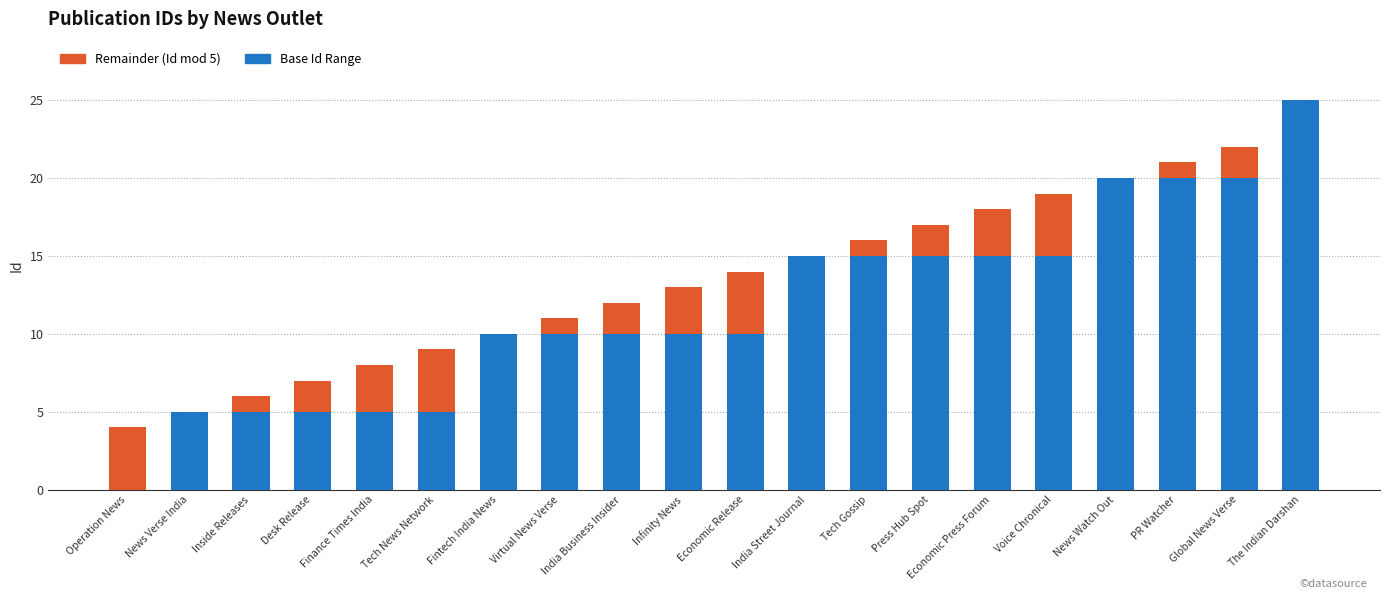

What is the total value across all series at Finance Times India?

8